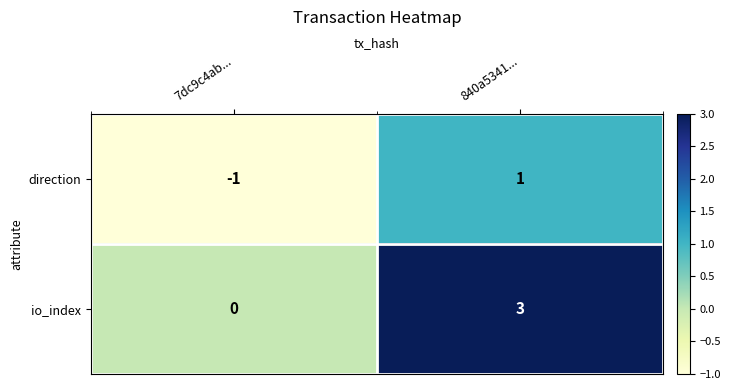

The direction series shows 1 at 840a5341.... True or false?

True